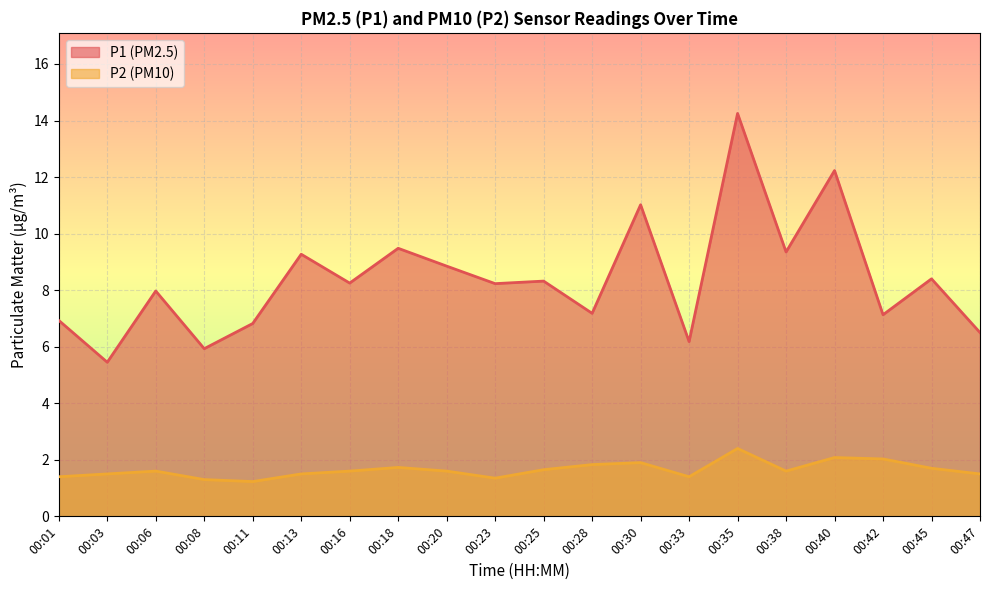

Reading left to right, list all the values displayed in this chart.

P1: 00:01=6.9	00:03=5.5	00:06=8.0	00:08=5.9	00:11=6.8	00:13=9.3	00:16=8.2	00:18=9.5	00:20=8.8	00:23=8.2	00:25=8.3	00:28=7.2	00:30=11.0	00:33=6.2	00:35=14.2	00:38=9.3	00:40=12.2	00:42=7.1	00:45=8.4	00:47=6.5
P2: 00:01=1.4	00:03=1.5	00:06=1.6	00:08=1.3	00:11=1.2	00:13=1.5	00:16=1.6	00:18=1.7	00:20=1.6	00:23=1.4	00:25=1.6	00:28=1.8	00:30=1.9	00:33=1.4	00:35=2.4	00:38=1.6	00:40=2.1	00:42=2.0	00:45=1.7	00:47=1.5